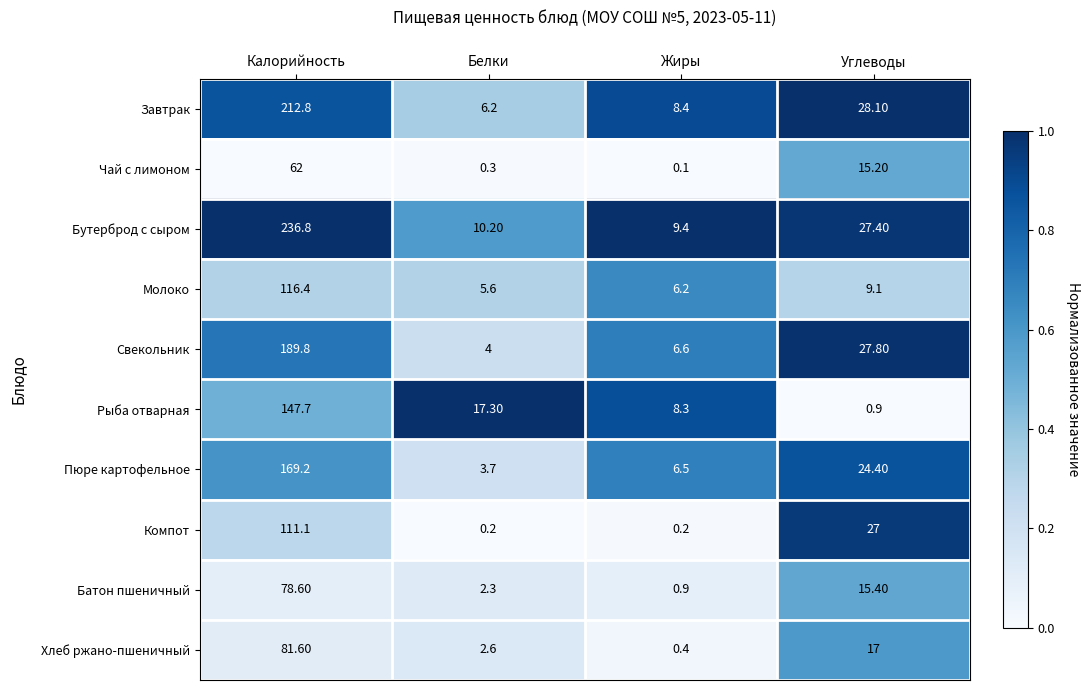

Which series has the largest range (max minus min)?

Бутерброд с сыром